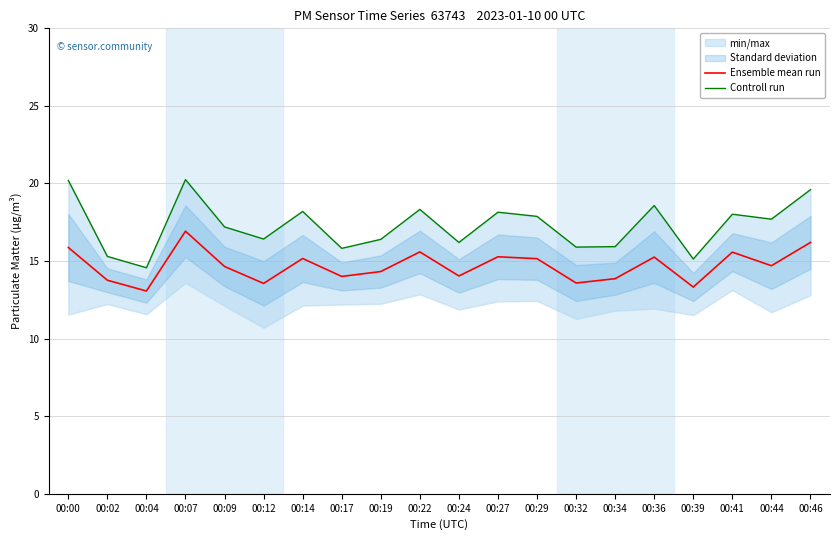

The value of Ensemble mean run at 00:12 is 13.6. True or false?

True